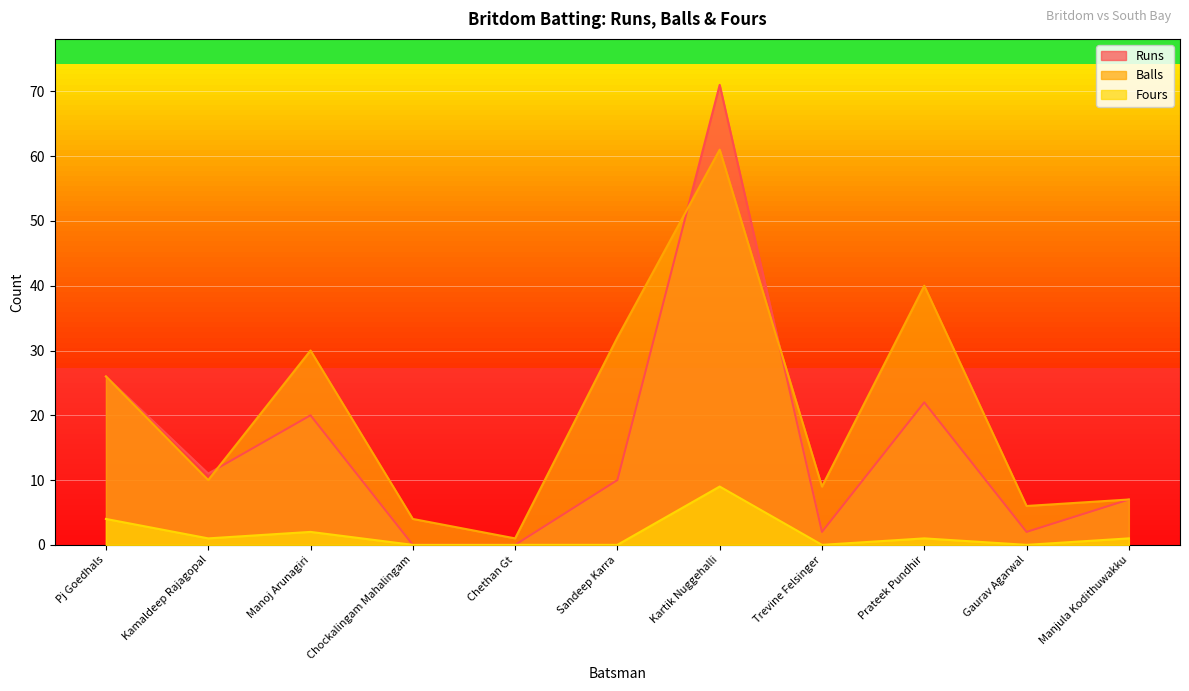

In Fours, how many points are lower than both neighbors (excluding endpoints)?

3